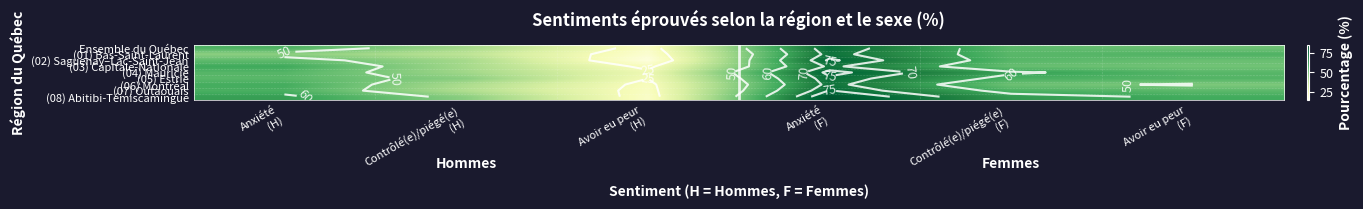

What is the minimum value shown in the chart?

16.7